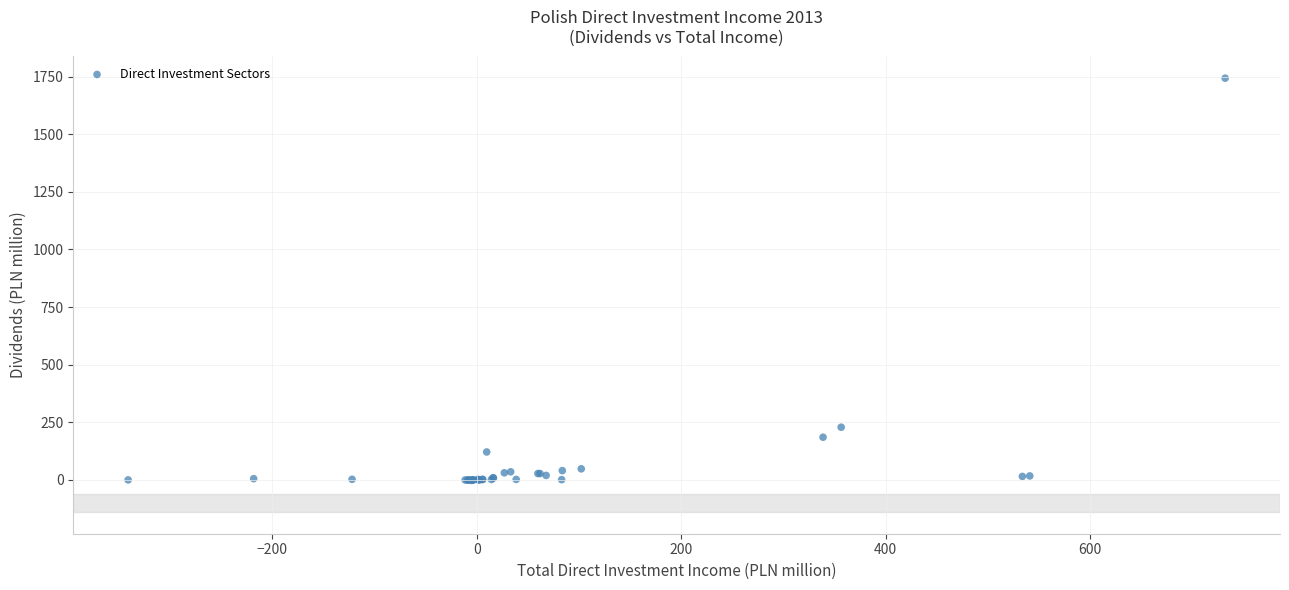

What Y value in the scatter plot is closest to 870?

228.2